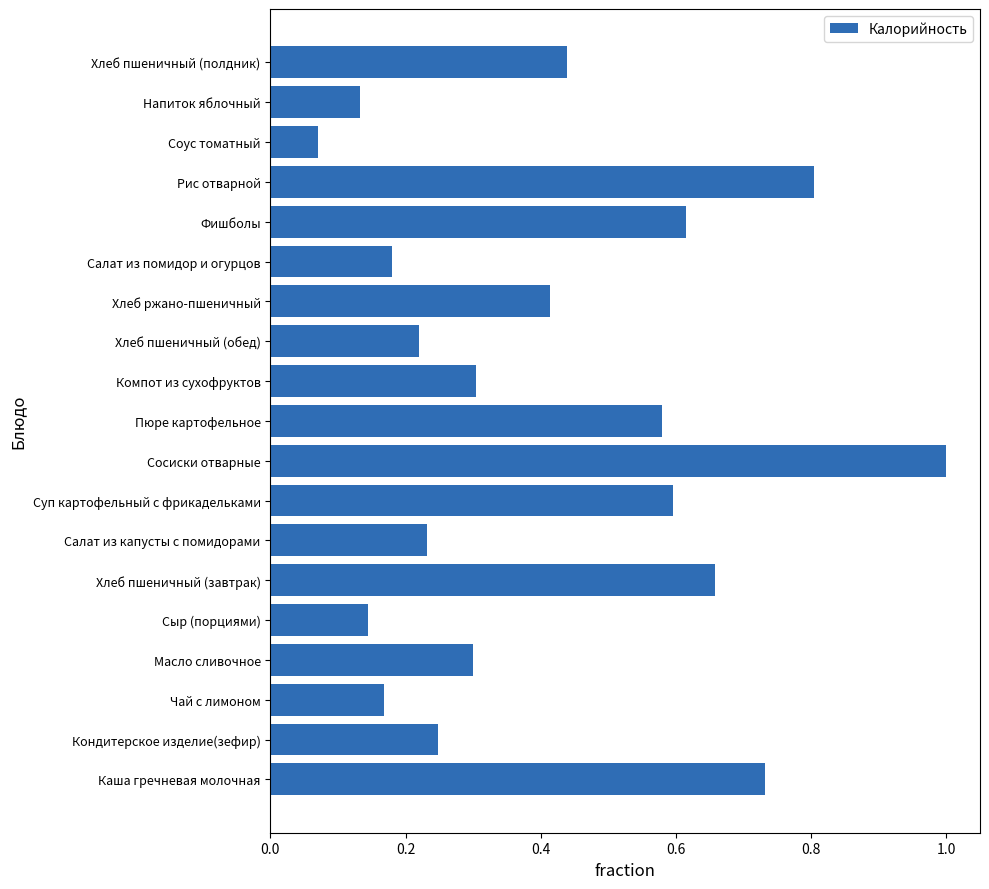

Which has a higher value, Кондитерское изделие(зефир) or Пюре картофельное?

Пюре картофельное